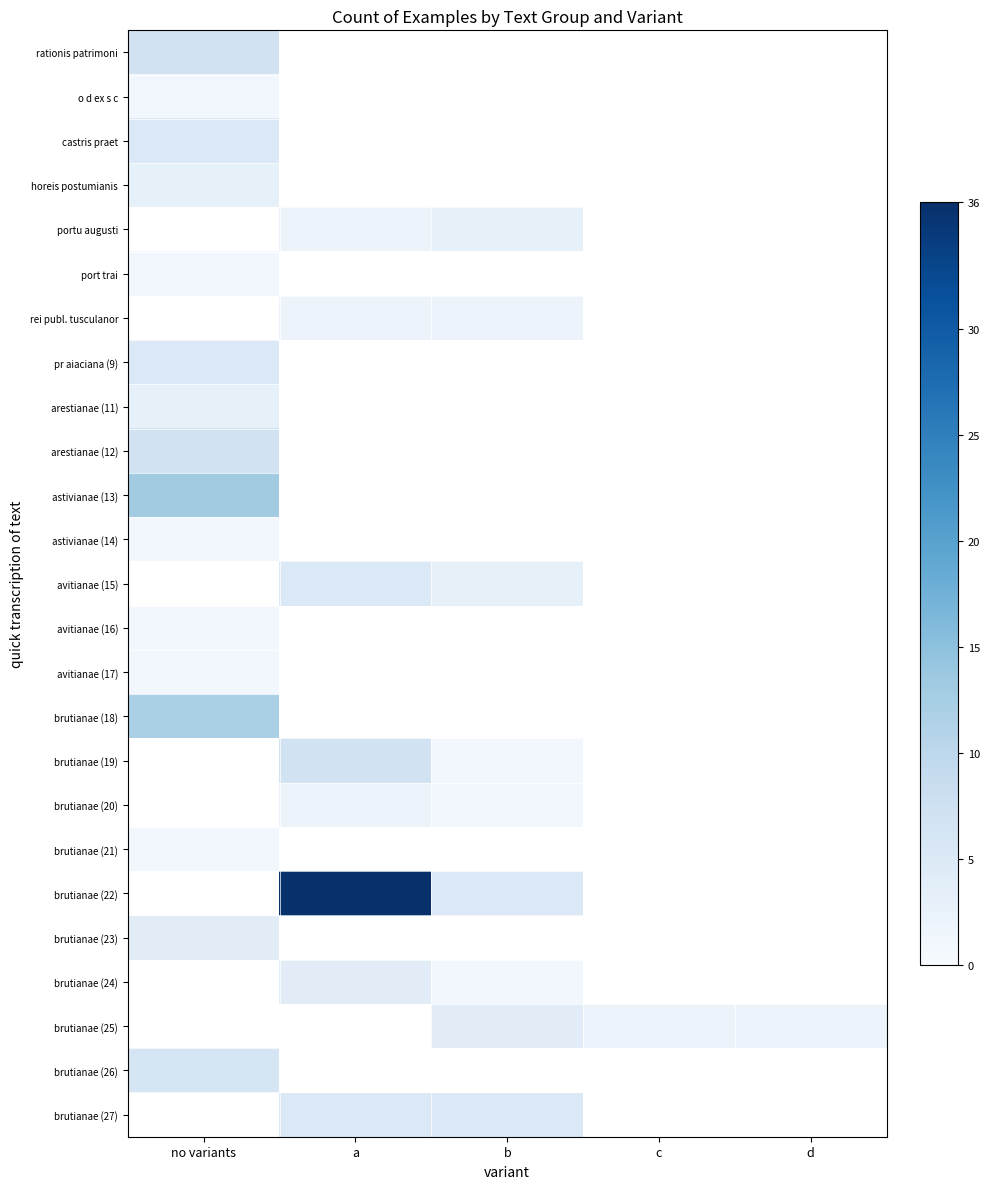

How many values in avitianae (17) are above zero?

1